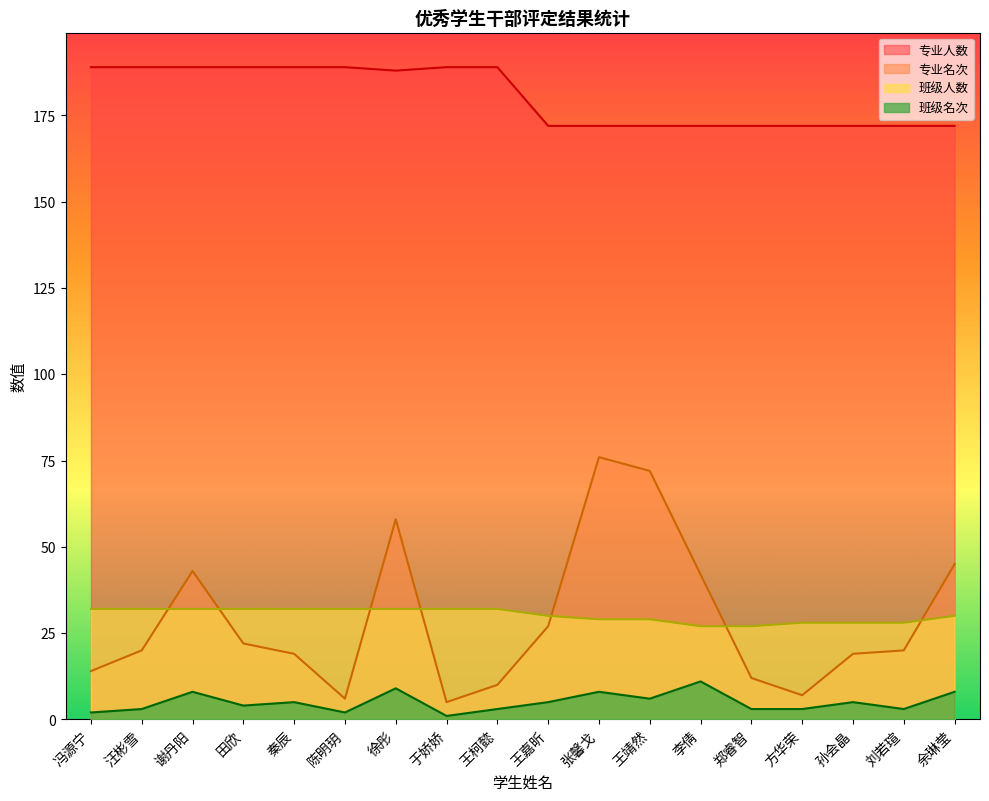

True or false: 专业人数 and 班级名次 cross at least once.

False